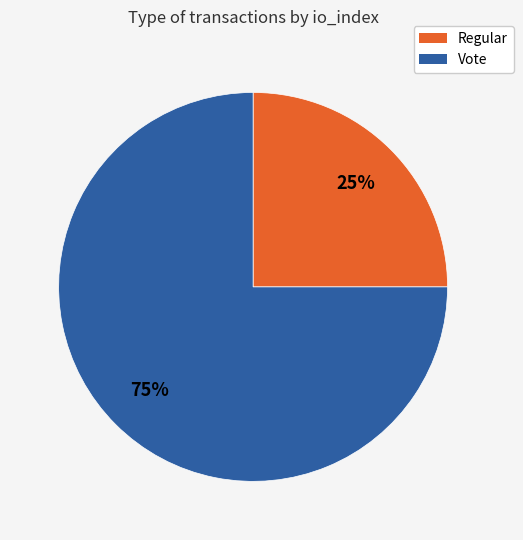

Is the sum of Vote and Regular greater than half?

Yes